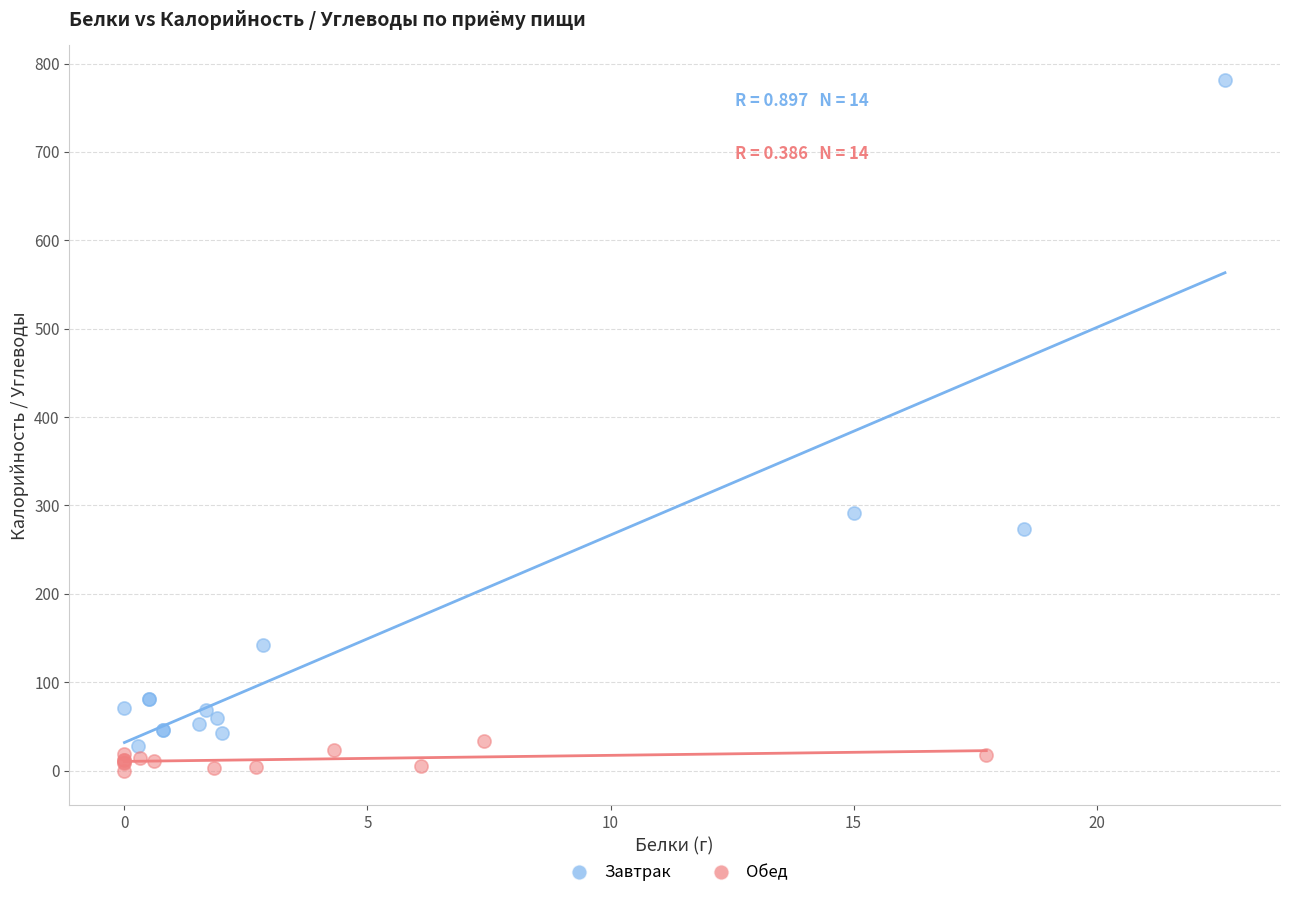

Which series reaches the maximum Y coordinate?

Завтрак